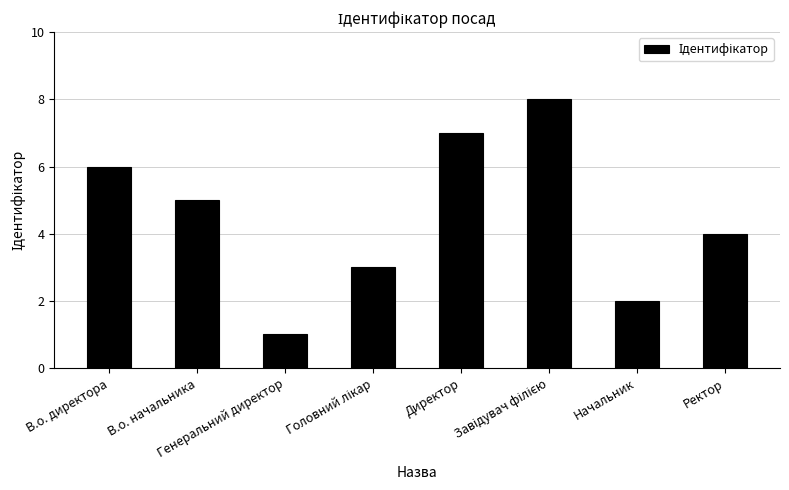

Does the chart contain any negative values?

No